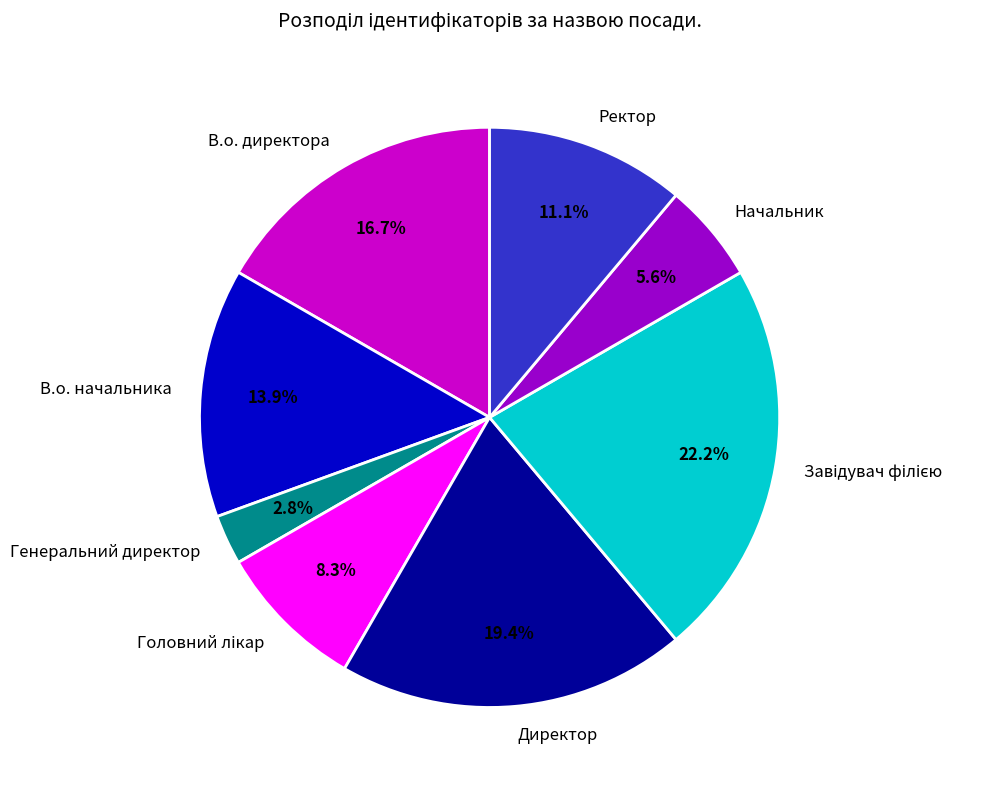

How many slices are in this pie chart?

8